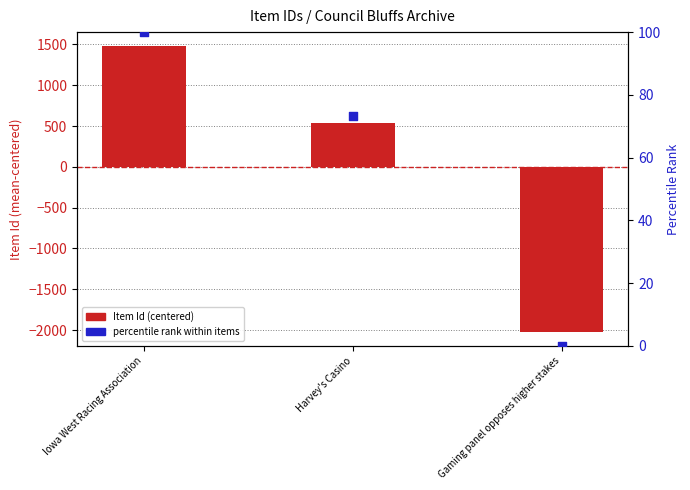

What are all the series names shown in the legend?

Item Id (centered), percentile rank within items